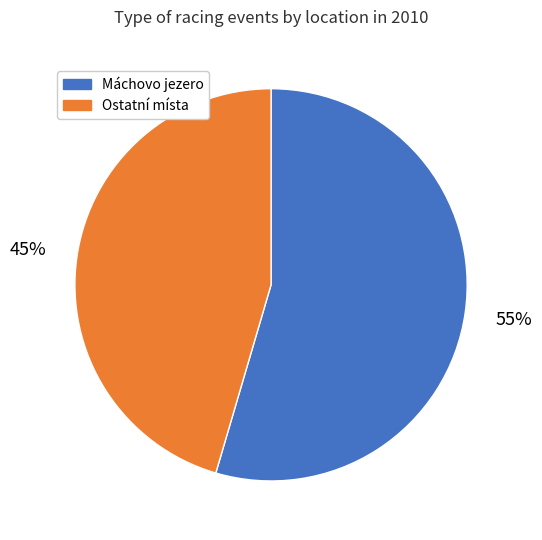

The Ostatní místa slice represents 51% of the pie. True or false?

False